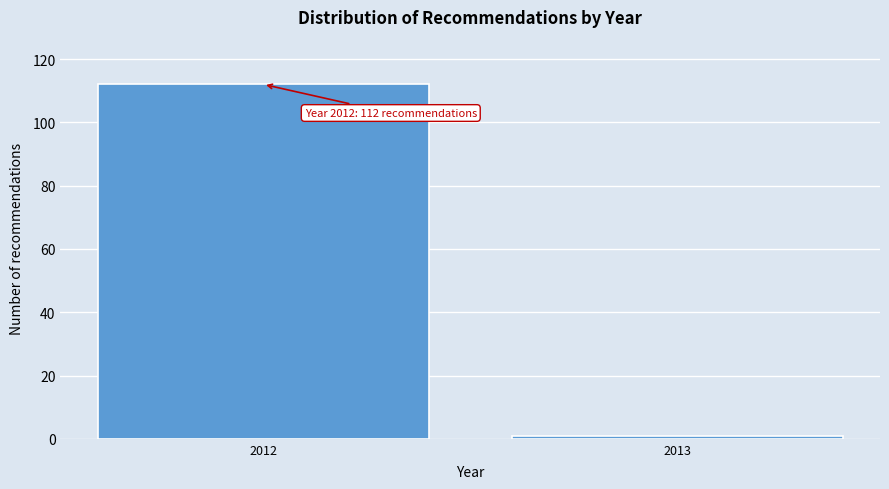

Reading left to right, extract all data points from this chart.

112	1